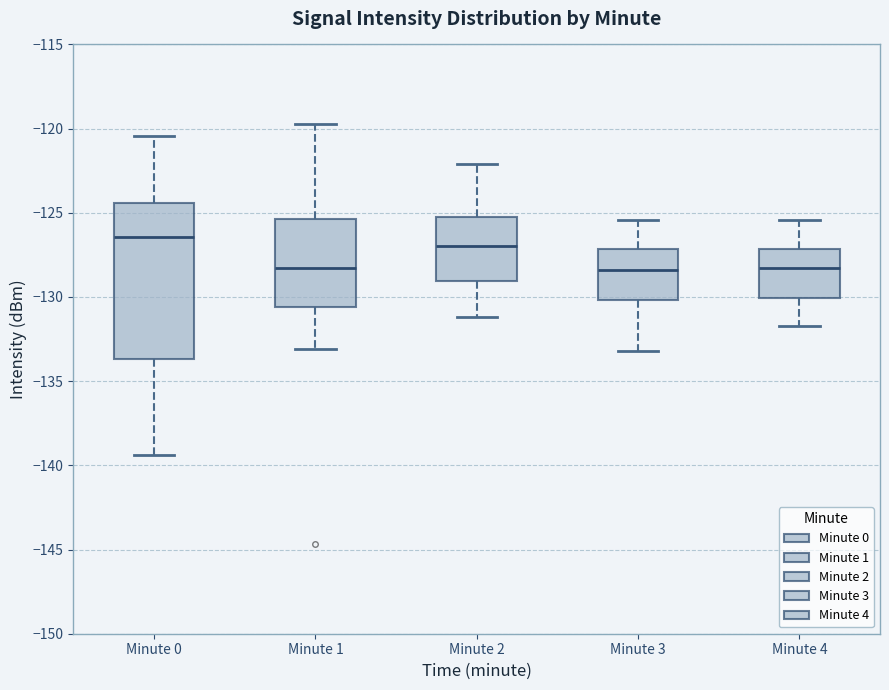

Reading left to right, transcribe this box plot: for each box, give where its median line is, the range the box spans, and where its two whiskers end, as read against the y-axis. The values are not printed on the chart, so give them approximately, as read against the axis.

Minute 0: median -126.5, box -133.5 to -124.5, whiskers -139.5 to -120.5
Minute 1: median -128.5, box -130.5 to -125.5, whiskers -133.0 to -120.0
Minute 2: median -127.0, box -129.0 to -125.0, whiskers -131.0 to -122.0
Minute 3: median -128.5, box -130.0 to -127.0, whiskers -133.0 to -125.5
Minute 4: median -128.0, box -130.0 to -127.0, whiskers -131.5 to -125.5